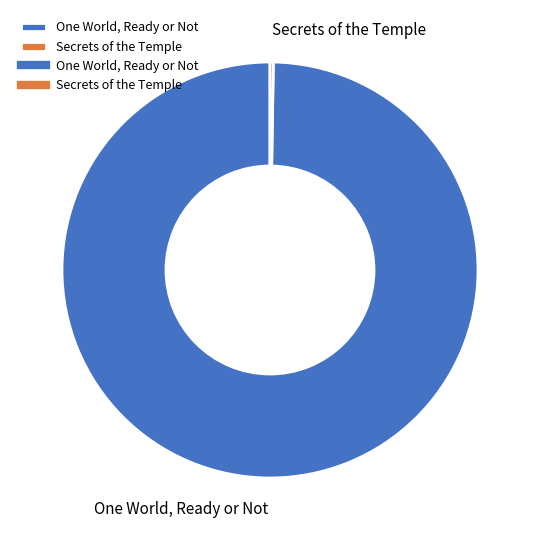

What is the majority slice?

One World, Ready or Not